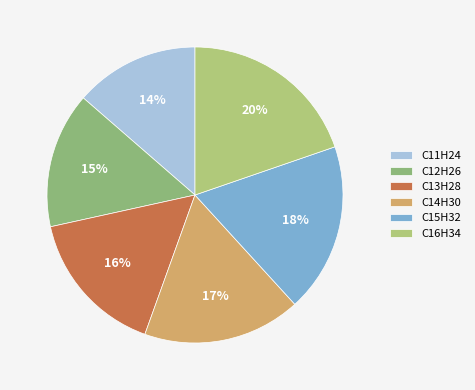

Is it true that C16H34 is 26% of the pie?

False